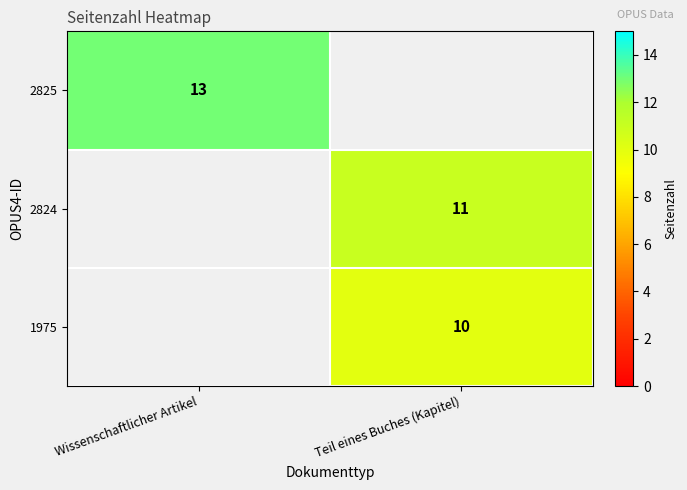

True or false: 2824 has a value of 15 at Teil eines Buches (Kapitel).

False